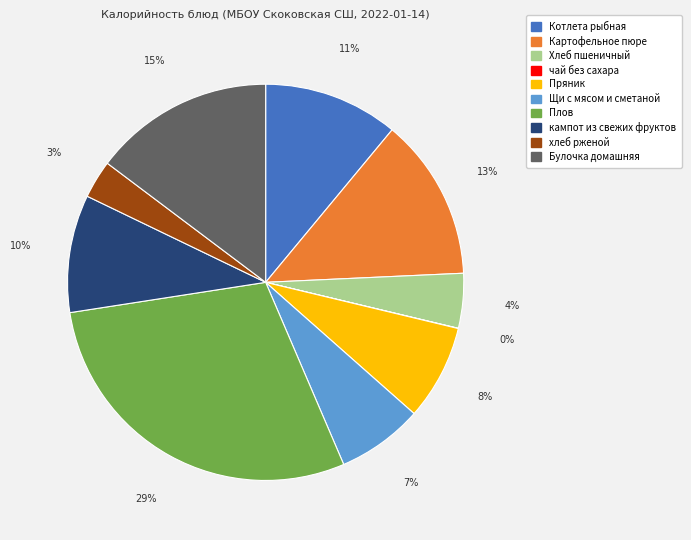

Do кампот из свежих фруктов and Котлета рыбная together represent more than half of the pie?

No